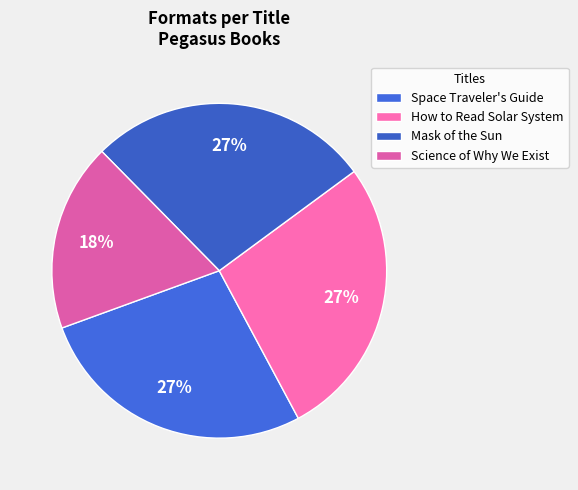

Which slice is the largest?

Space Traveler's Guide to the Solar System